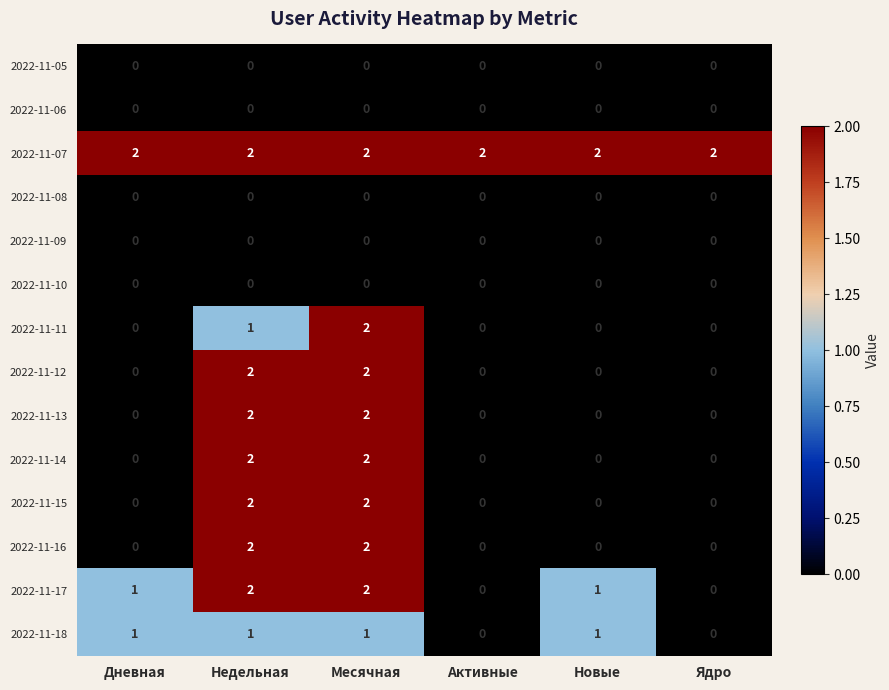

Is it true that 2022-11-12 equals 0 at Дневная?

True